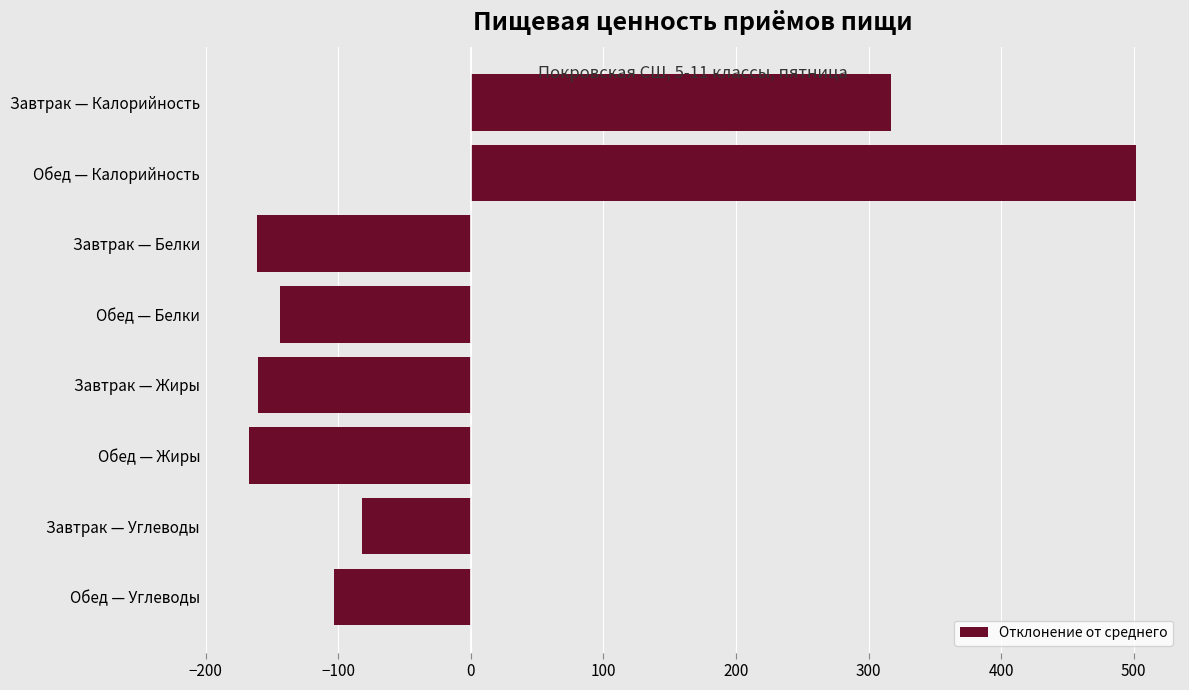

True or false: the data shows -161.0 at Завтрак — Белки.

True